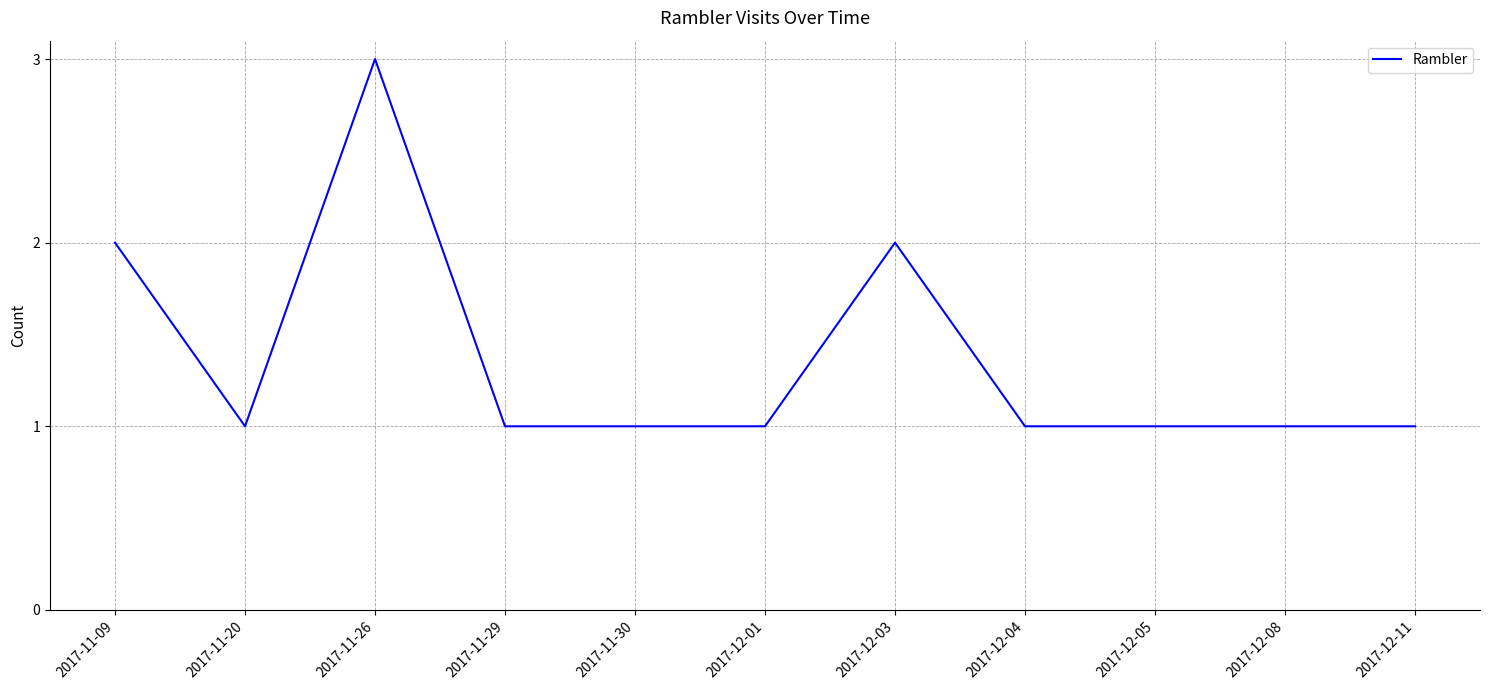

True or false: there are more than 1 points higher than both neighbors.

True